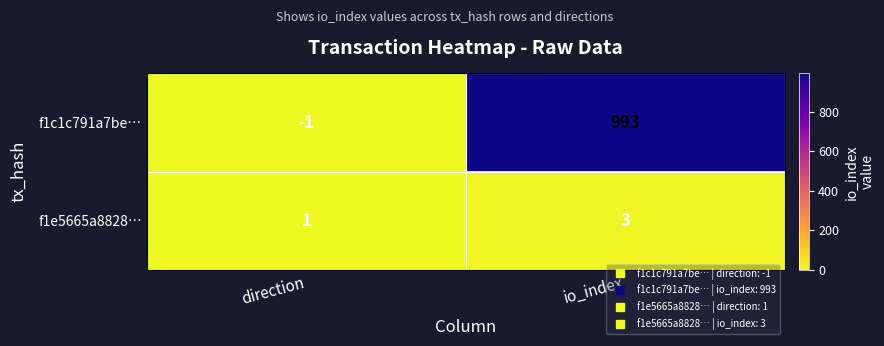

What is the spread (max minus min) of values at io_index?

990